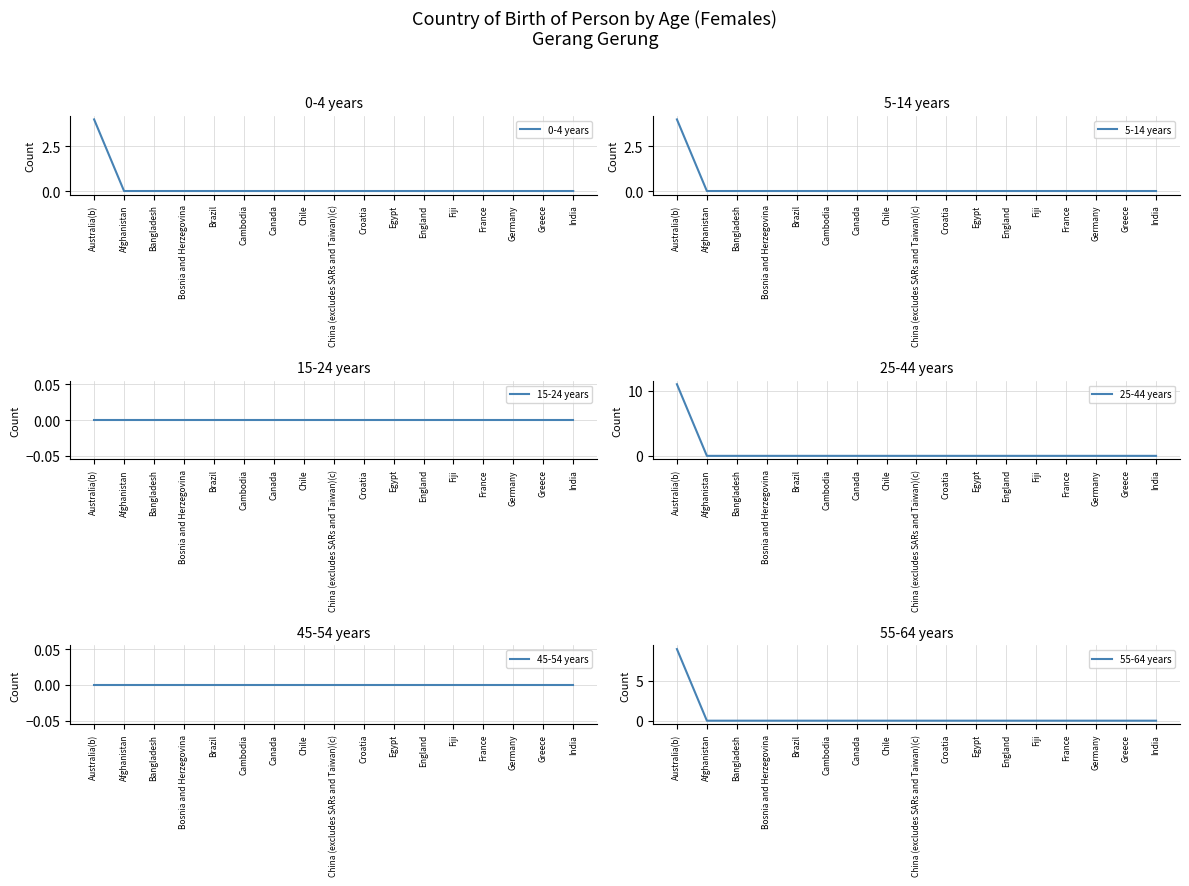

The 25-44 years series shows 3 at Croatia. True or false?

False